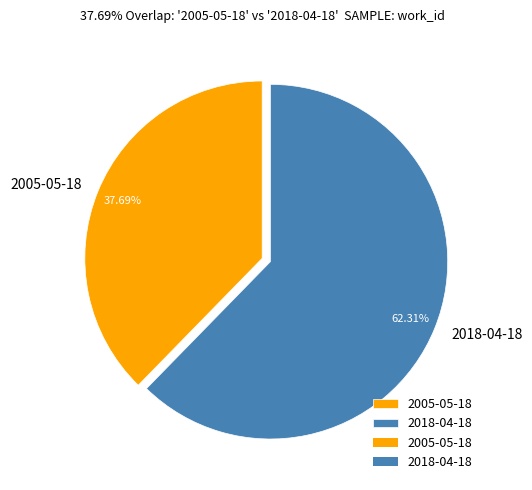

What is the ratio of the value at 2018-04-18 to the value at 2005-05-18?

1.7